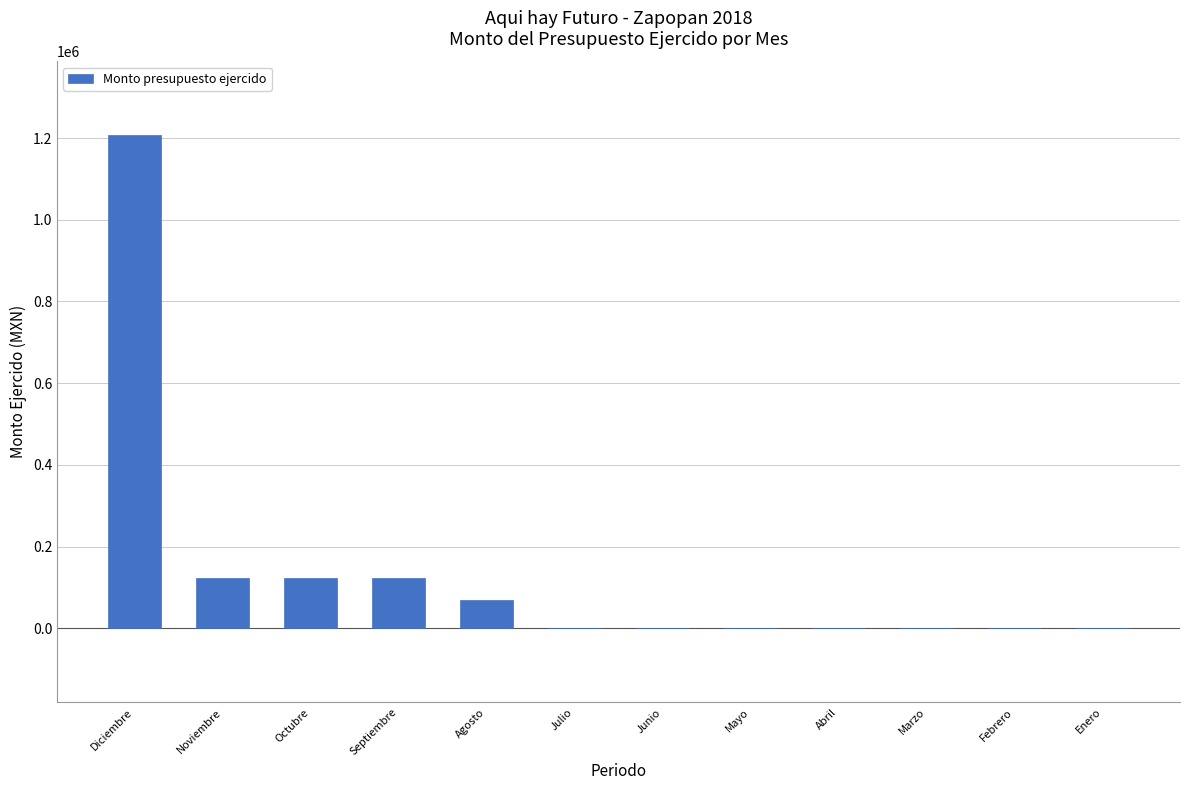

Which has a higher value, Junio or Diciembre?

Diciembre